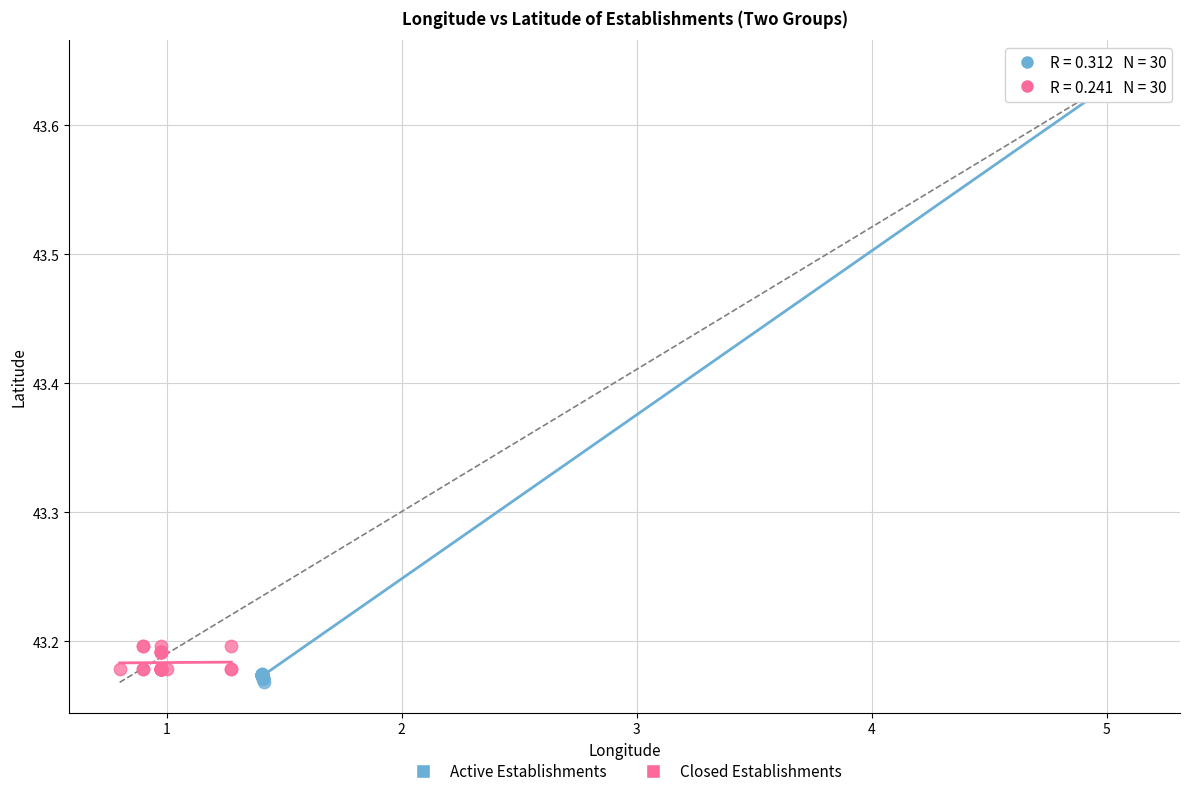

What are all the series names shown in the legend?

Active Establishments, Closed Establishments